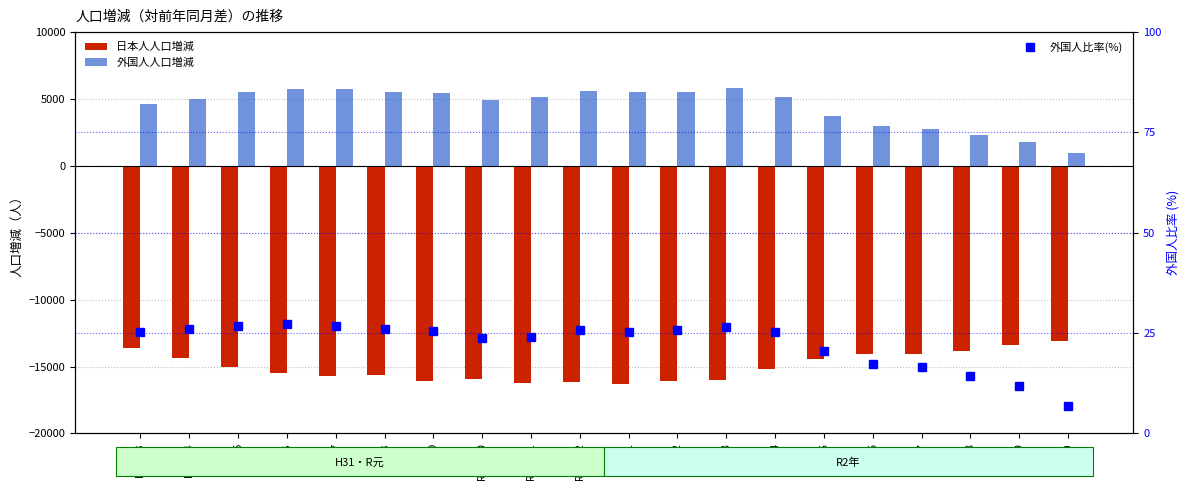

List the labels in order of 日本人人口増減 value, smallest first.

R2・1, R元・11, R元・12, R元・9, R2・2, R2・3, R元・10, R元・7, R元・8, R元・6, R2・4, R元・5, R2・5, H31・4, R2・7, R2・6, R2・8, H31・3, R2・9, R2・10